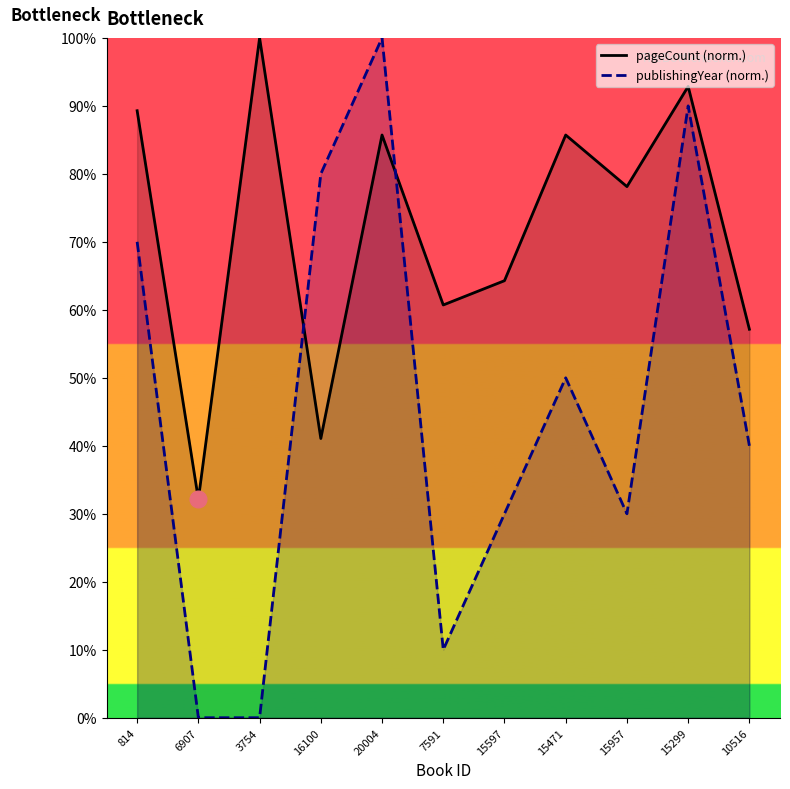

At 16100, list the series in order from largest to smallest.

publishingYear, pageCount